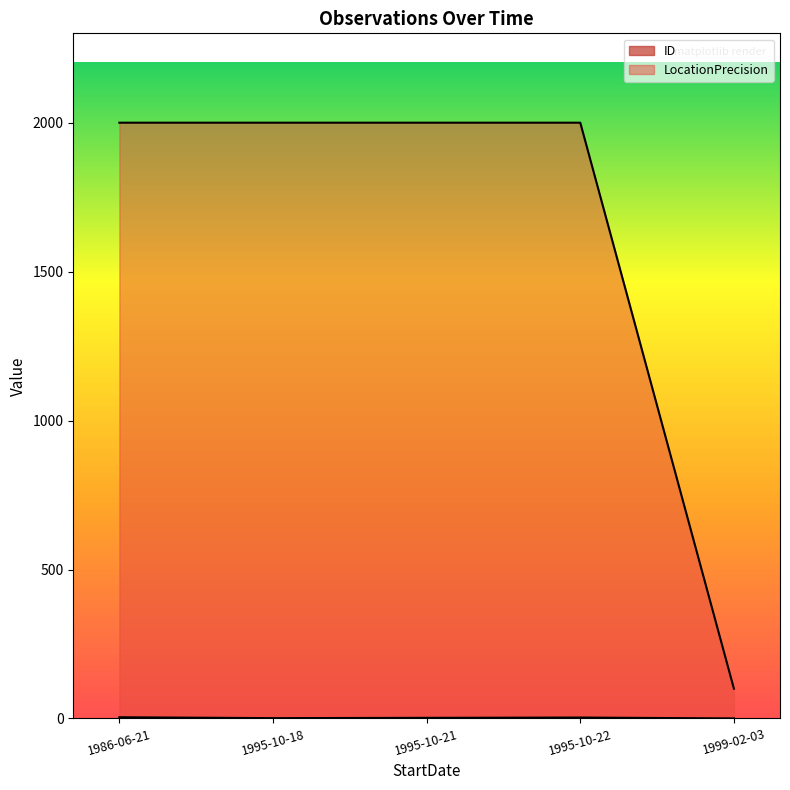

How many lines are shown in the chart?

2